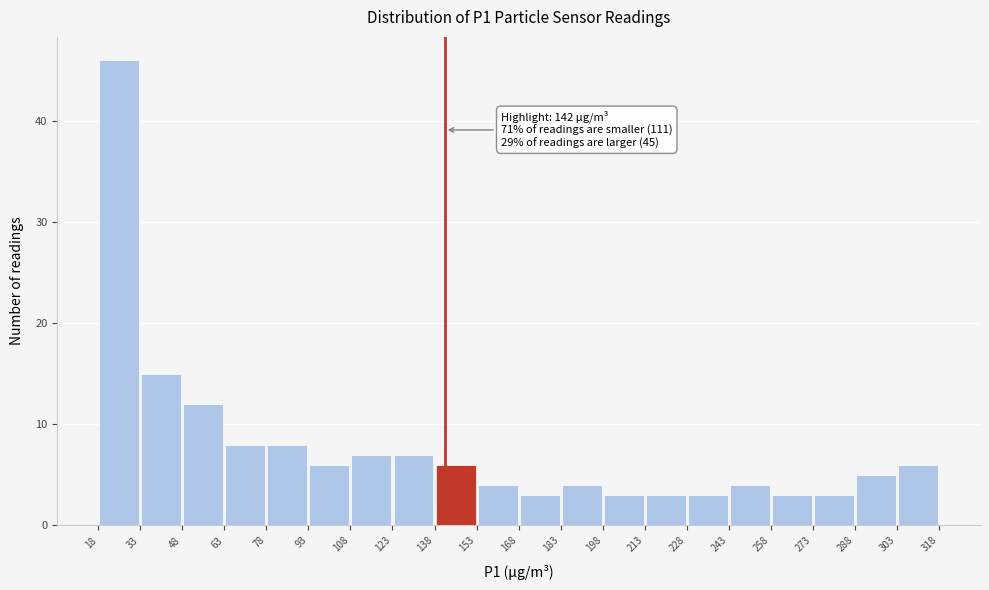

Over which range of the x-axis is the bar tallest?

18 to 33